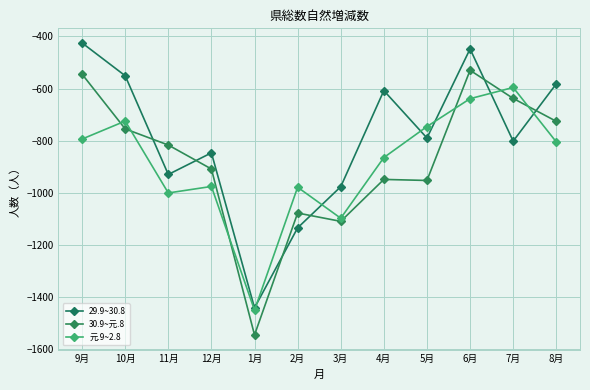

What is the total value across all series at 12月?

-2732